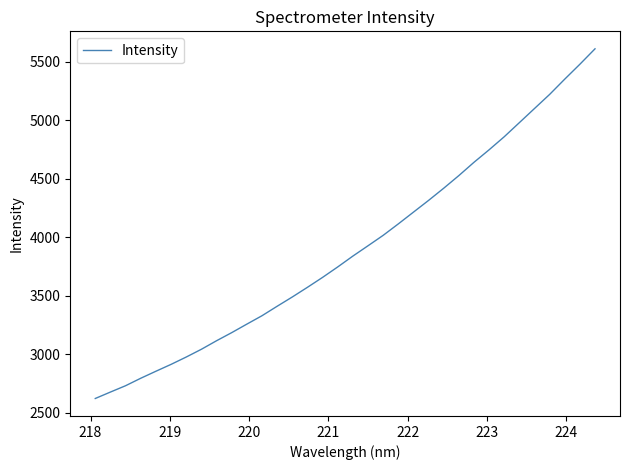

What is the maximum value shown in the chart?

5609.3